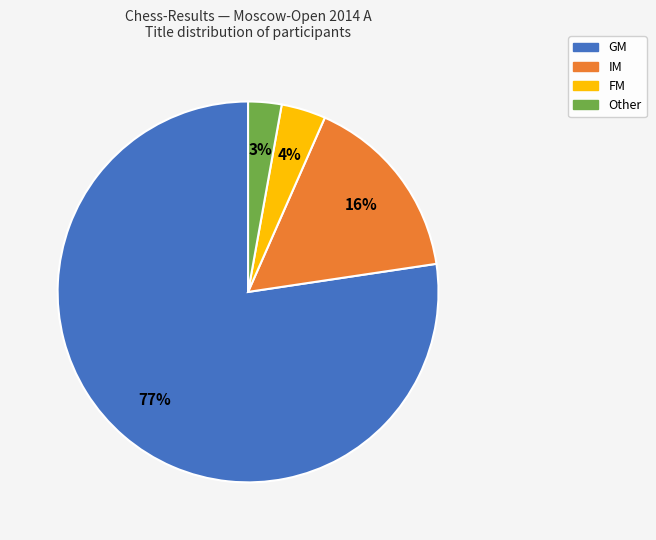

To the nearest percent, what is the average slice percentage?

25%